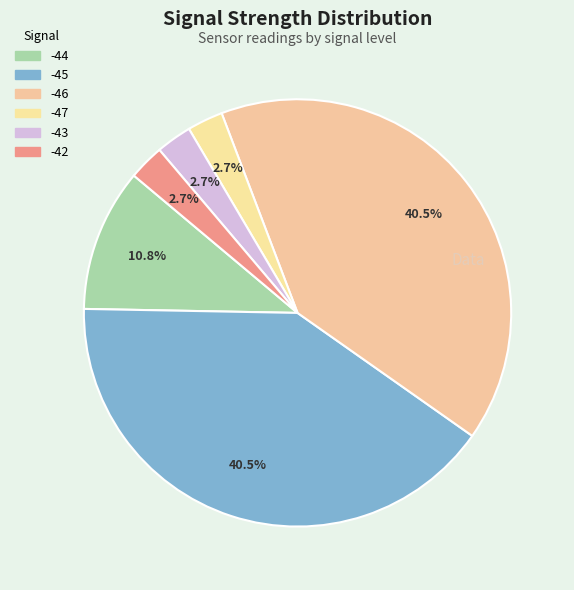

Count the number of slices in the pie.

6